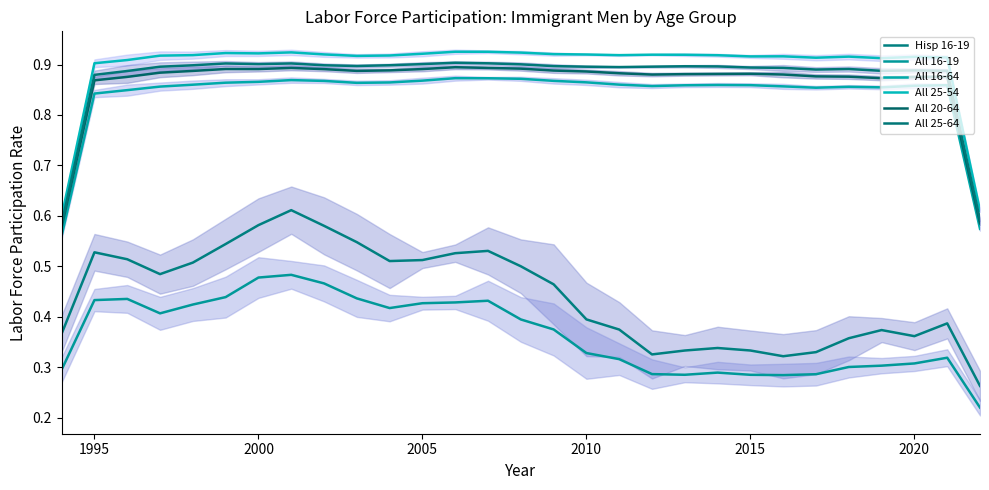

How many interior local peaks does the All 16-19 series have?

5